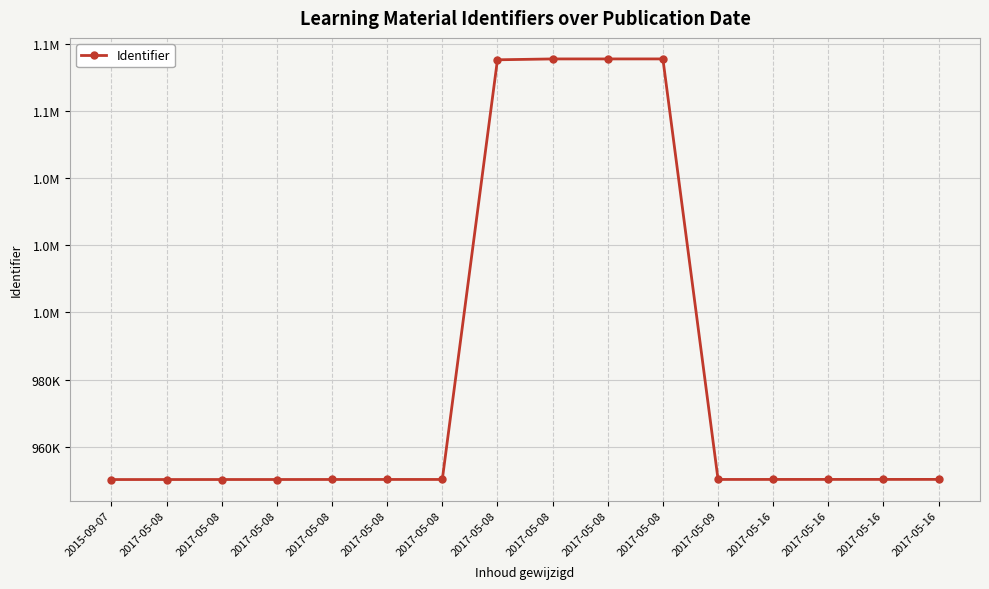

Between 2017-05-08 and 2017-05-16, which is larger?

2017-05-08